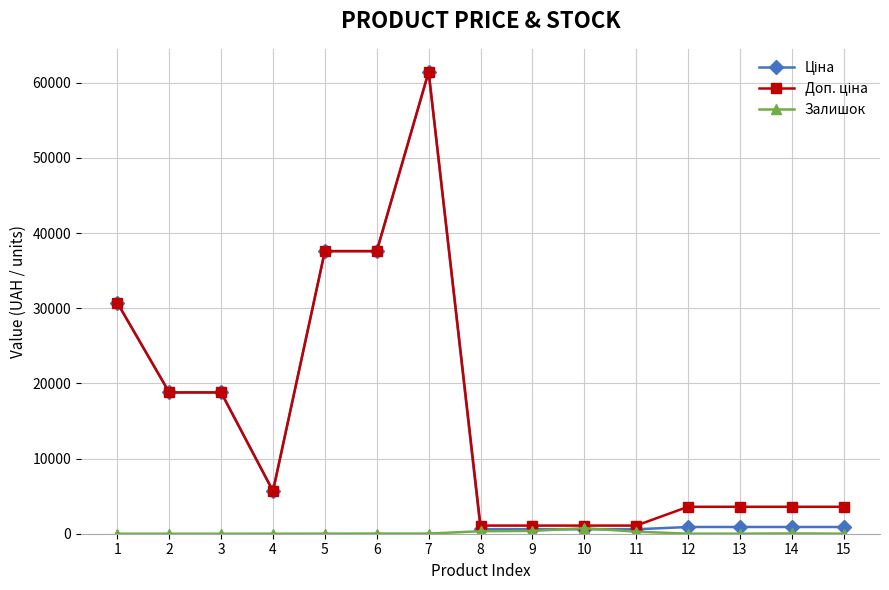

True or false: Залишок has more than 1 interior local peaks.

True